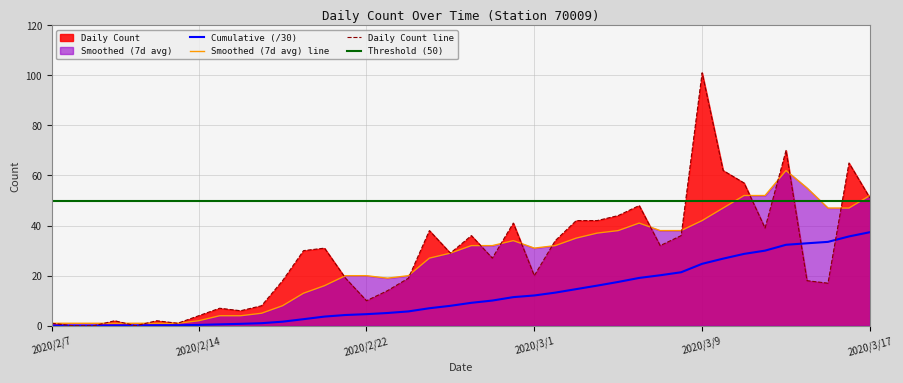

Which series changed the most between 2020/2/20 and 2020/3/9?

Daily Count